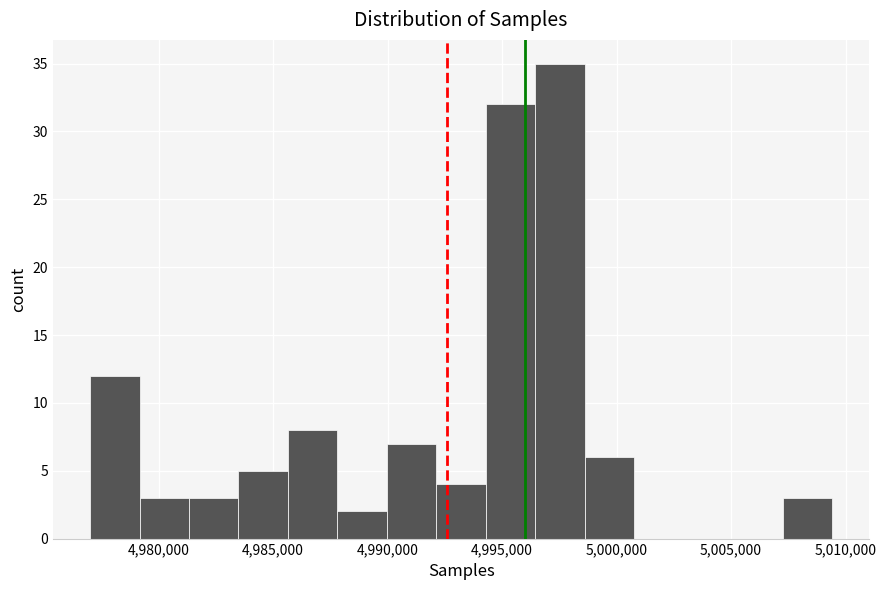

What is the height of the bar covering 4988000 to 4990000 on the x-axis? Neither the bar edges nor the heights are printed on the chart, so give them approximately, as read against the axes.

2